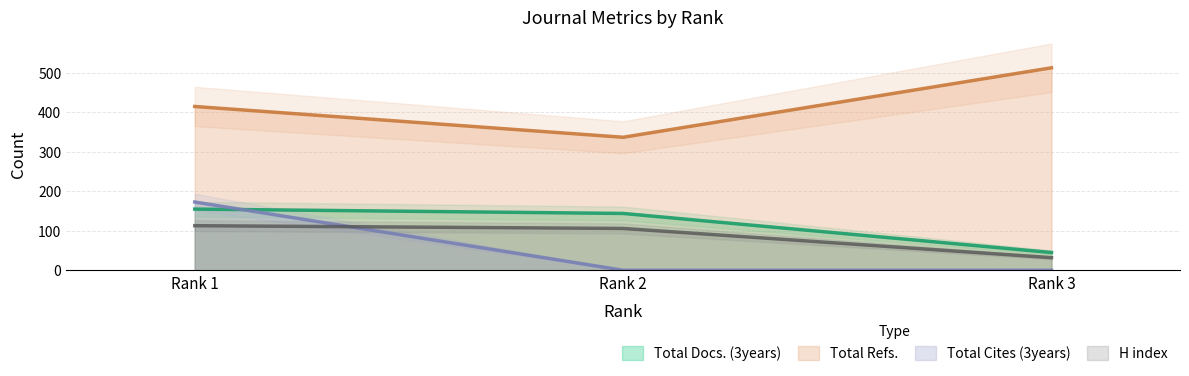

At which category is the sum across all series the highest?

Rank 1